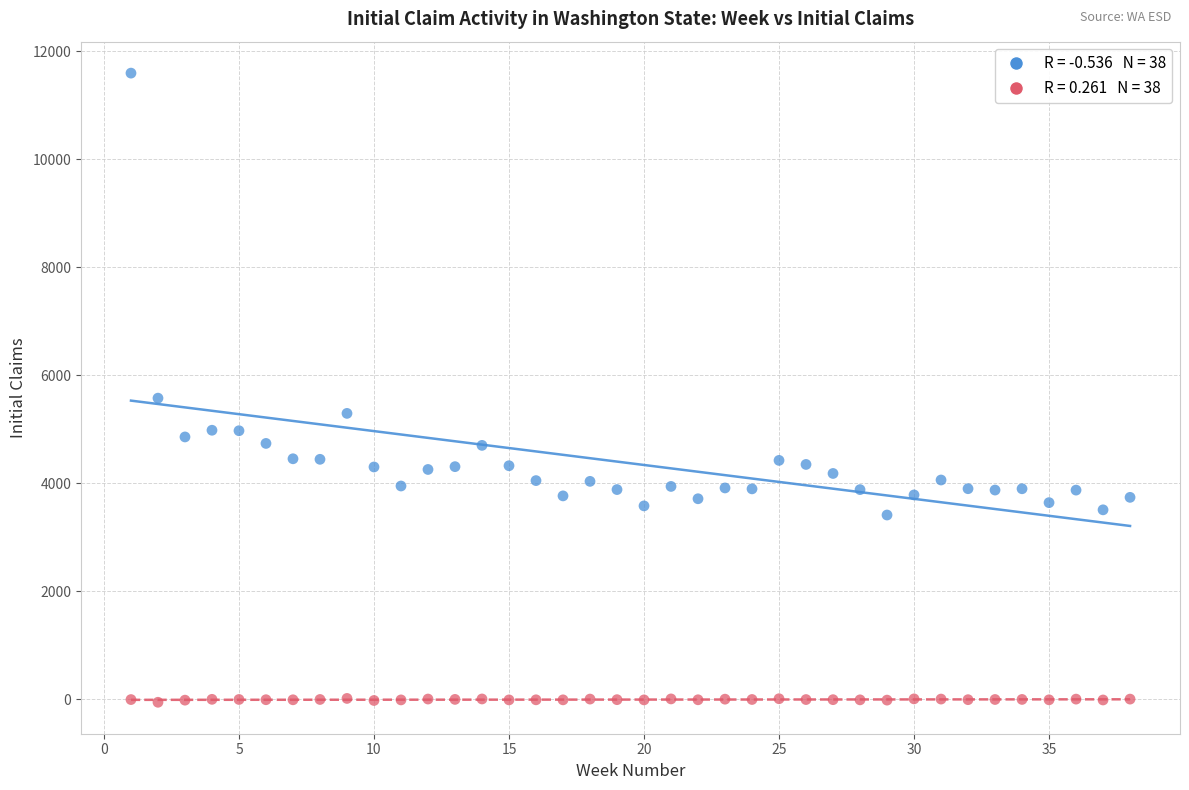

Across all data points, what is the range of Y values (max minus min)?

11644.9